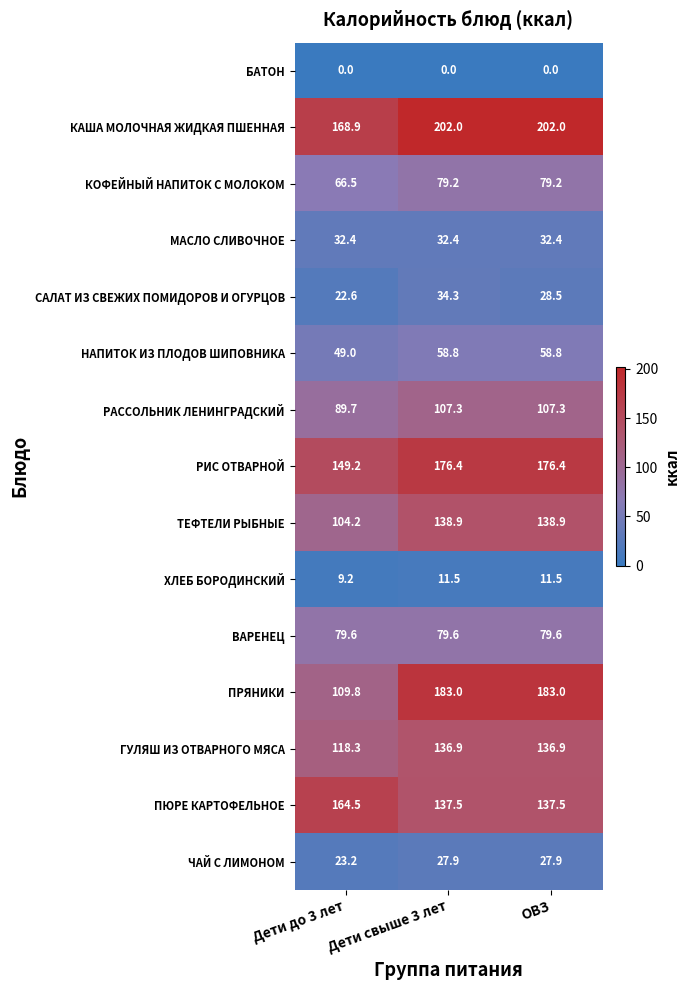

Is it true that КОФЕЙНЫЙ НАПИТОК С МОЛОКОМ equals 38.2 at Дети свыше 3 лет?

False